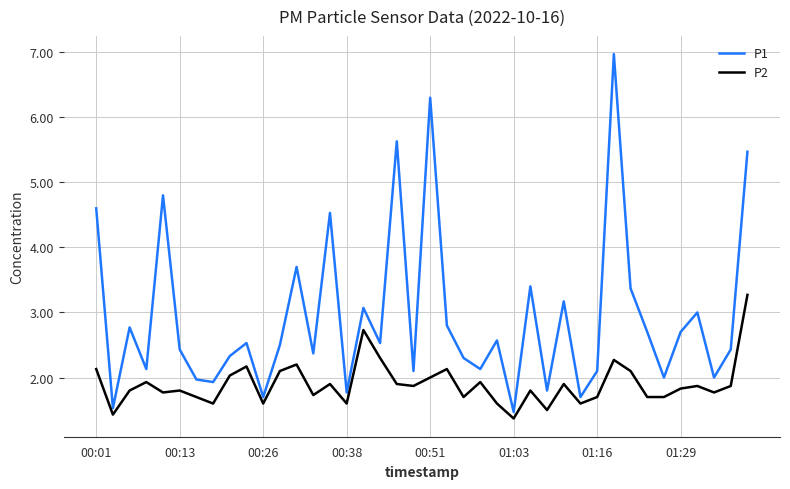

Which series has the largest total across all categories?

P1